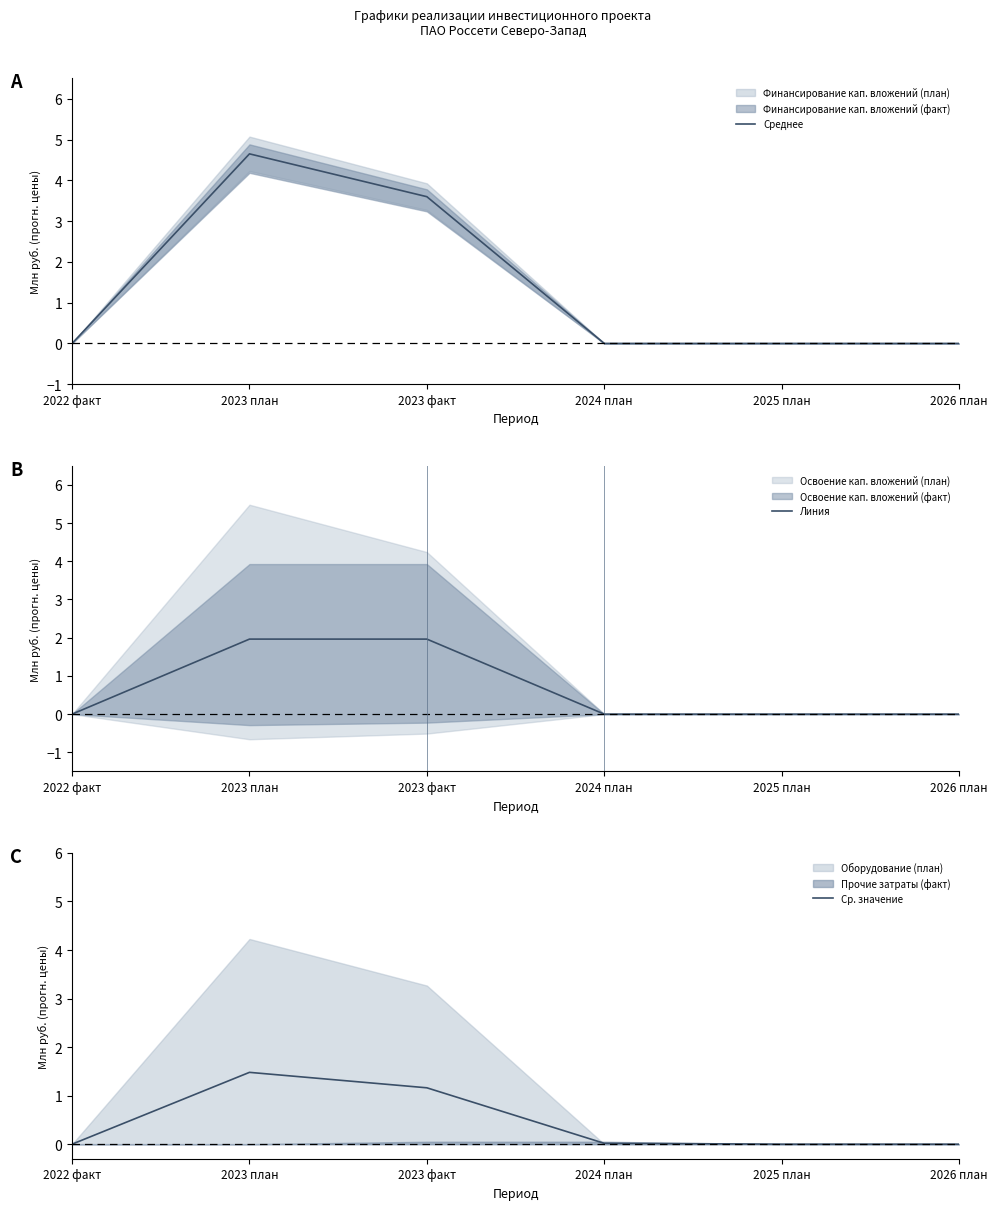

At how many categories does at least one series exceed 0?

3